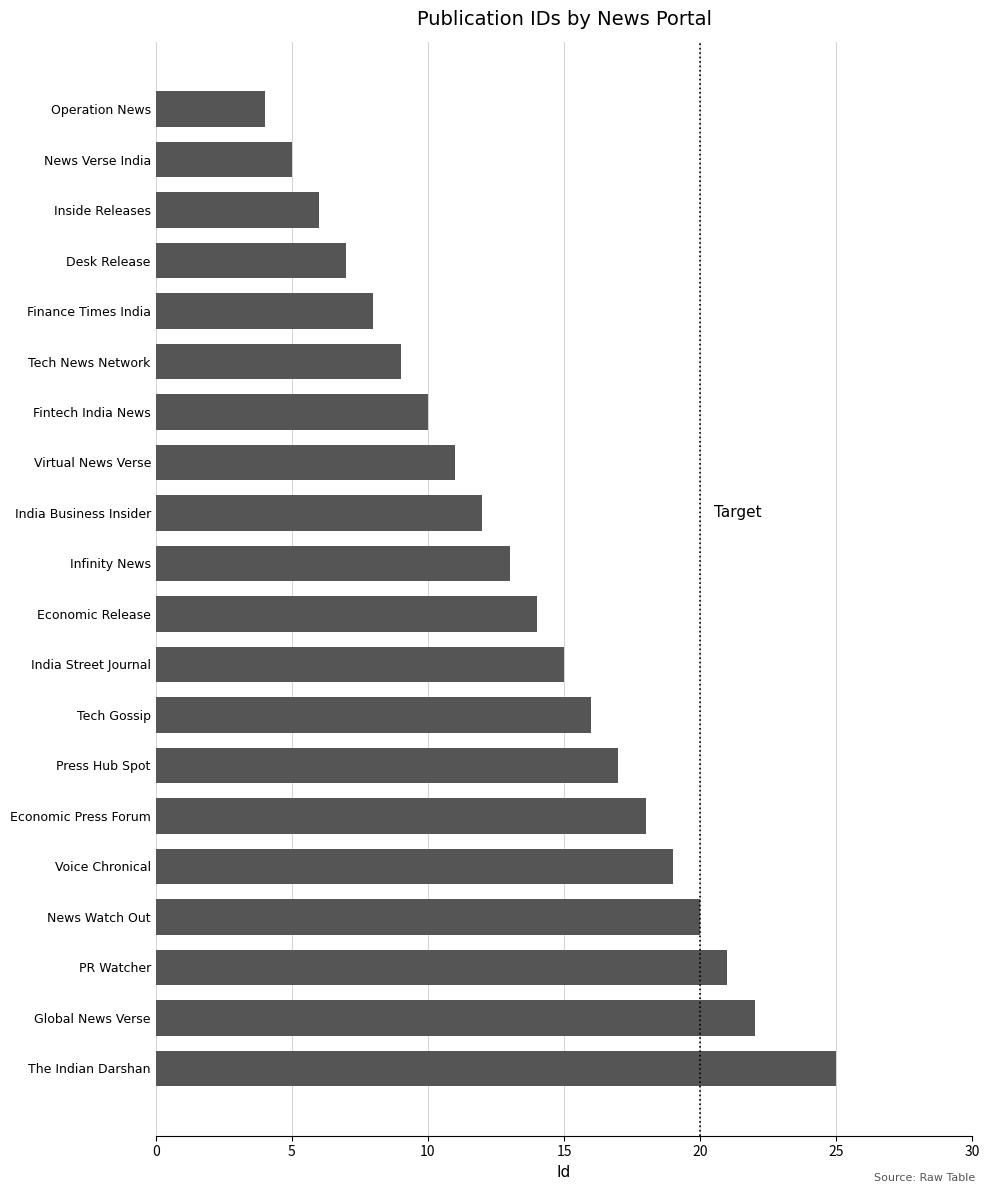

What is the difference between the maximum and minimum values?

21